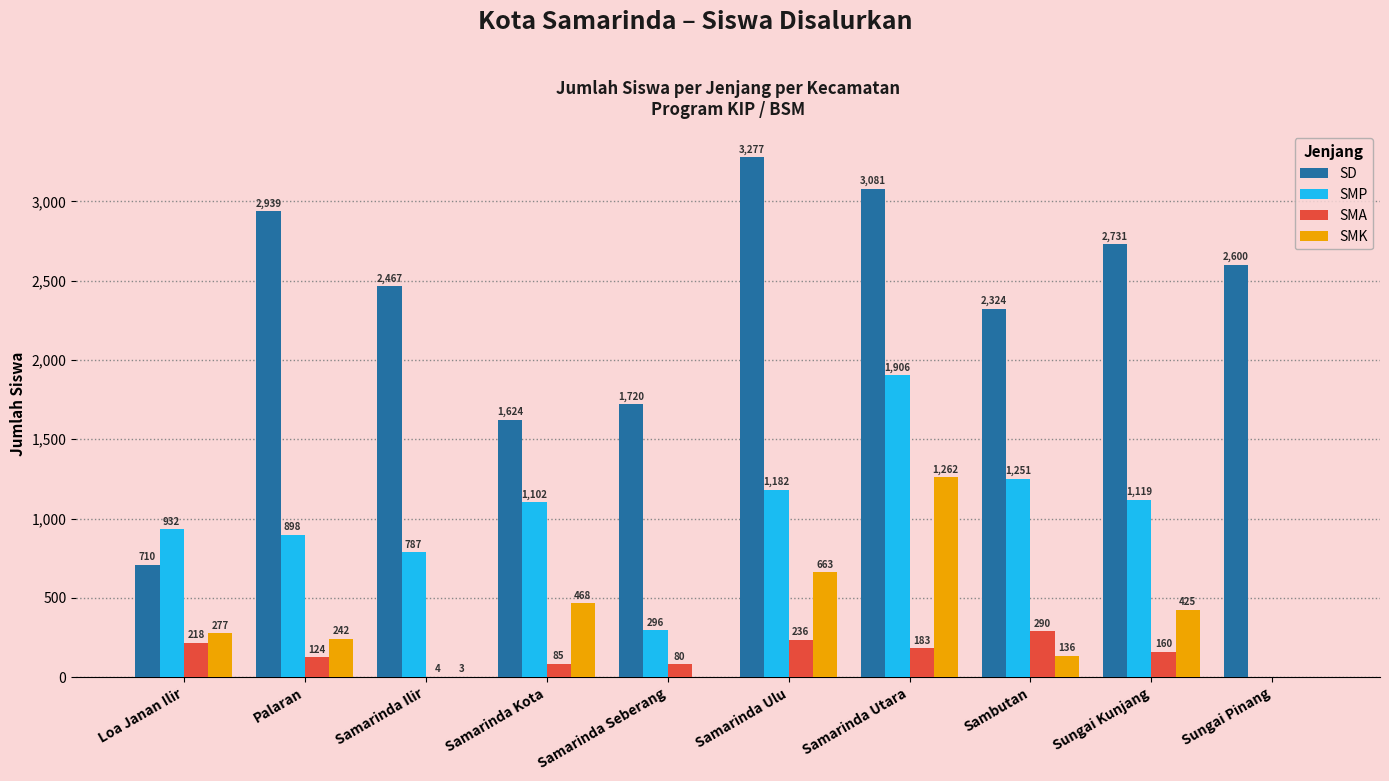

Reading right to left, extract all data points from this chart.

SD: 2600	2731	2324	3081	3277	1720	1624	2467	2939	710
SMP: 0	1119	1251	1906	1182	296	1102	787	898	932
SMA: 0	160	290	183	236	80	85	4	124	218
SMK: 0	425	136	1262	663	0	468	3	242	277